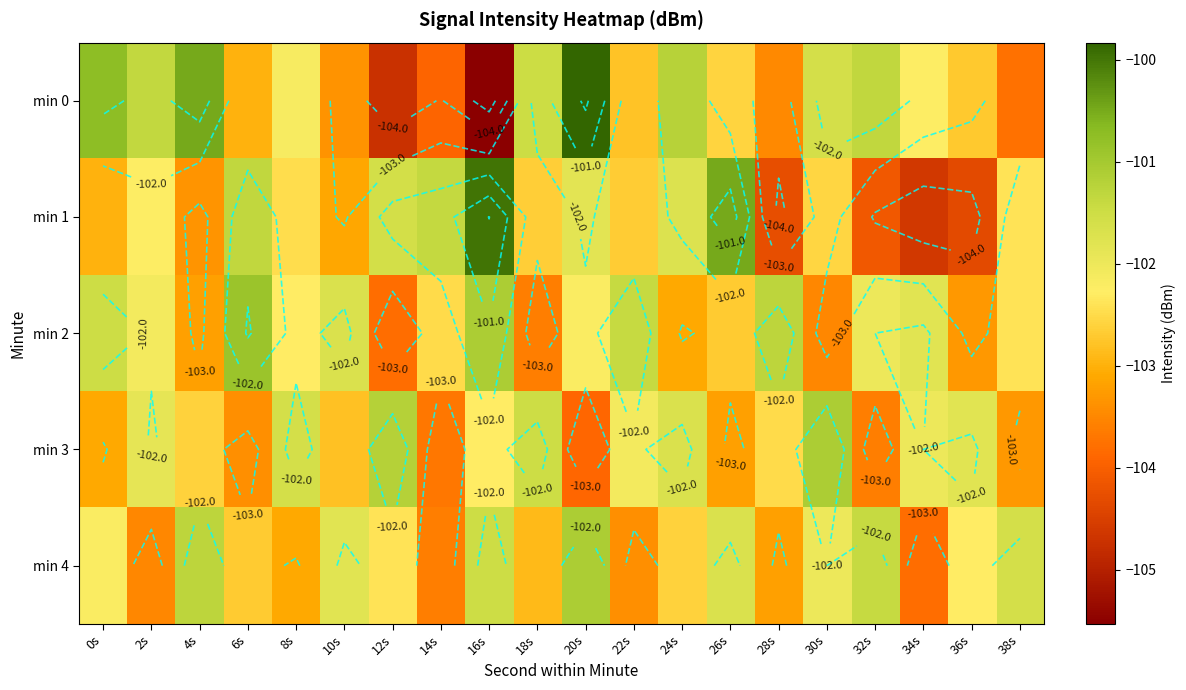

What is the difference between the maximum and minimum values in the min 0 series?

5.7